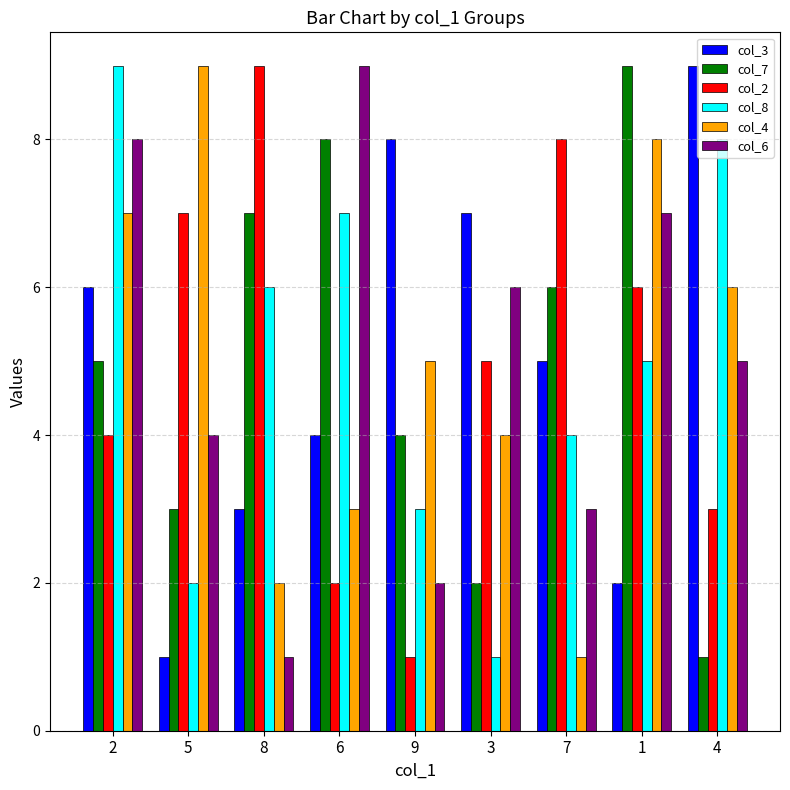

How many groups of bars are there?

9